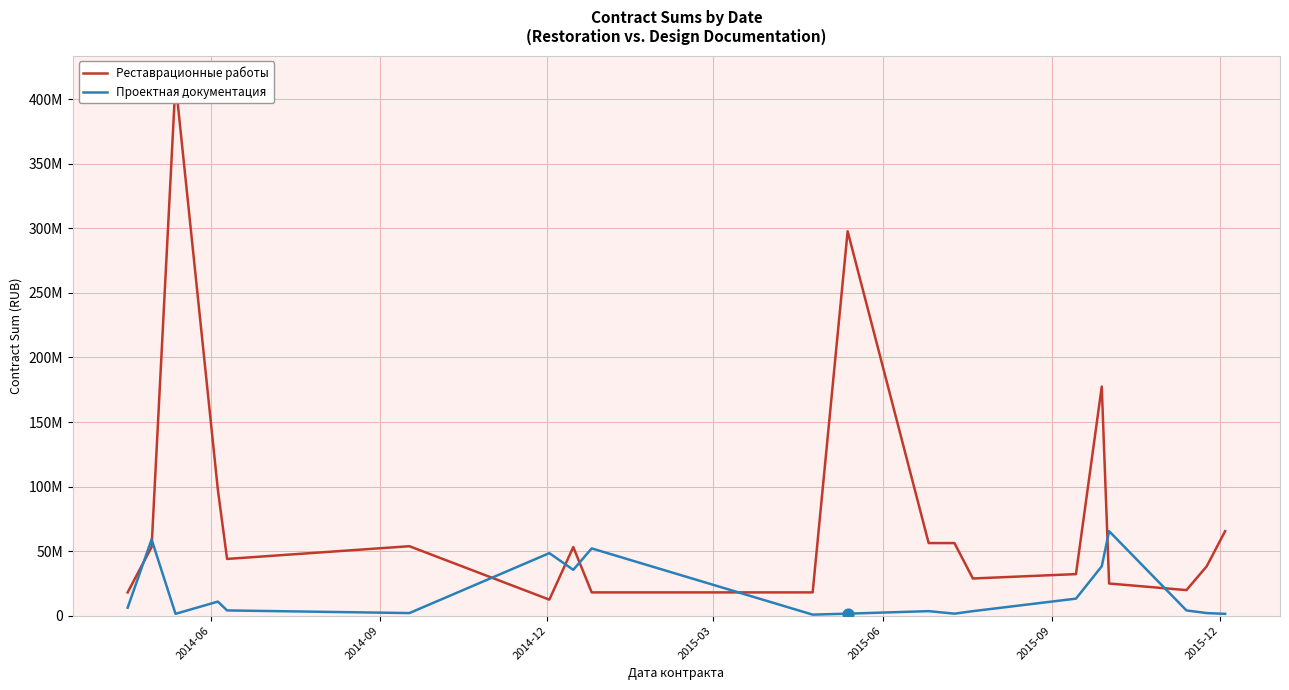

Which series has the largest Y range (max minus min)?

Реставрационные работы